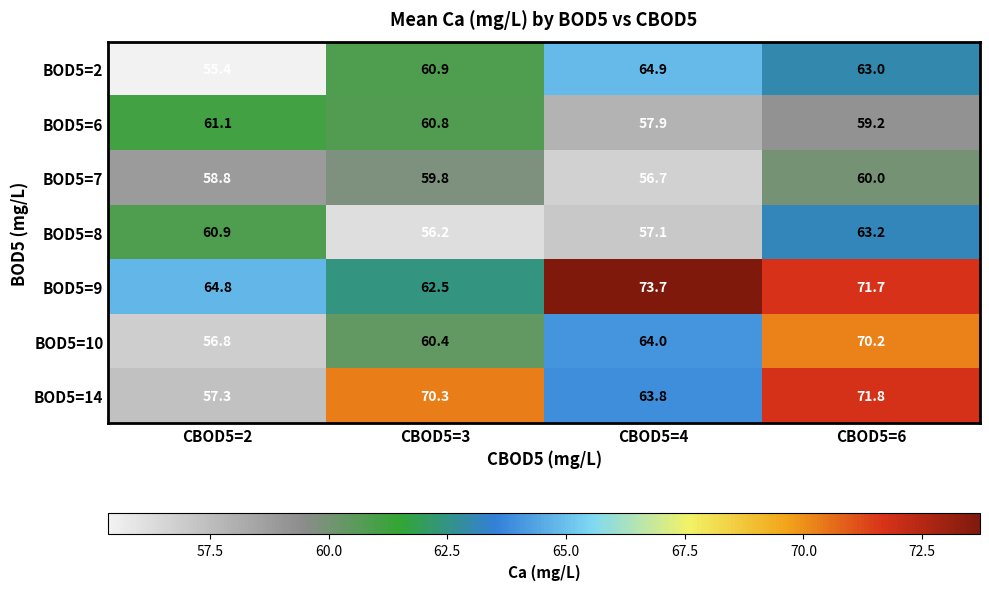

Reading left to right, transcribe all the data shown in this chart.

BOD5=2: 55.4	60.9	64.9	63.0
BOD5=6: 61.1	60.8	57.9	59.2
BOD5=7: 58.8	59.8	56.7	60.0
BOD5=8: 60.9	56.2	57.1	63.2
BOD5=9: 64.8	62.5	73.7	71.7
BOD5=10: 56.8	60.4	64.0	70.2
BOD5=14: 57.3	70.3	63.8	71.8